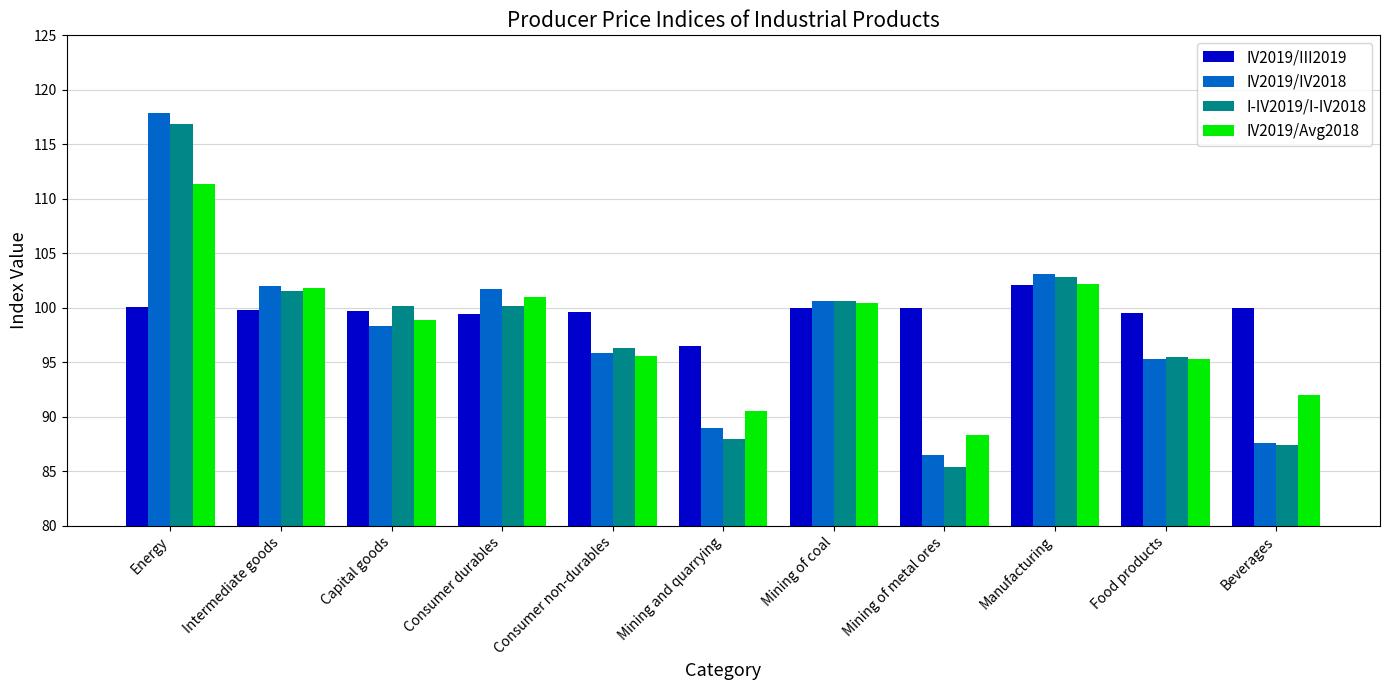

How many groups of bars are there?

11